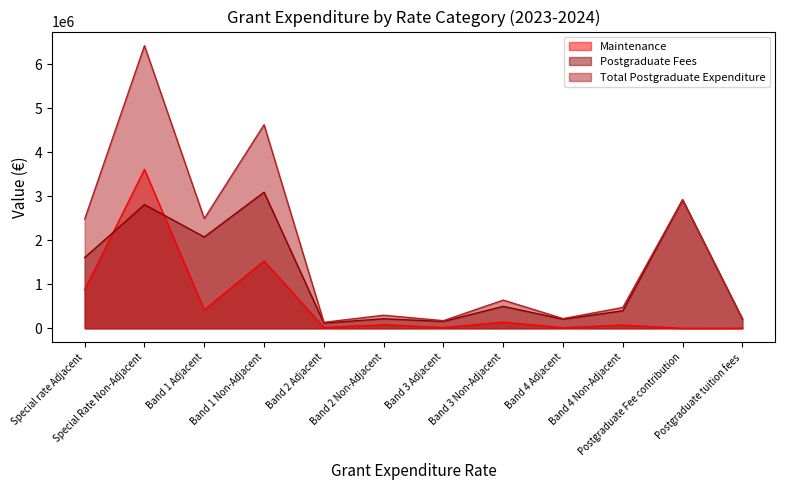

What is the value of the Postgraduate Fees point at the 9th from the left?

206492.0